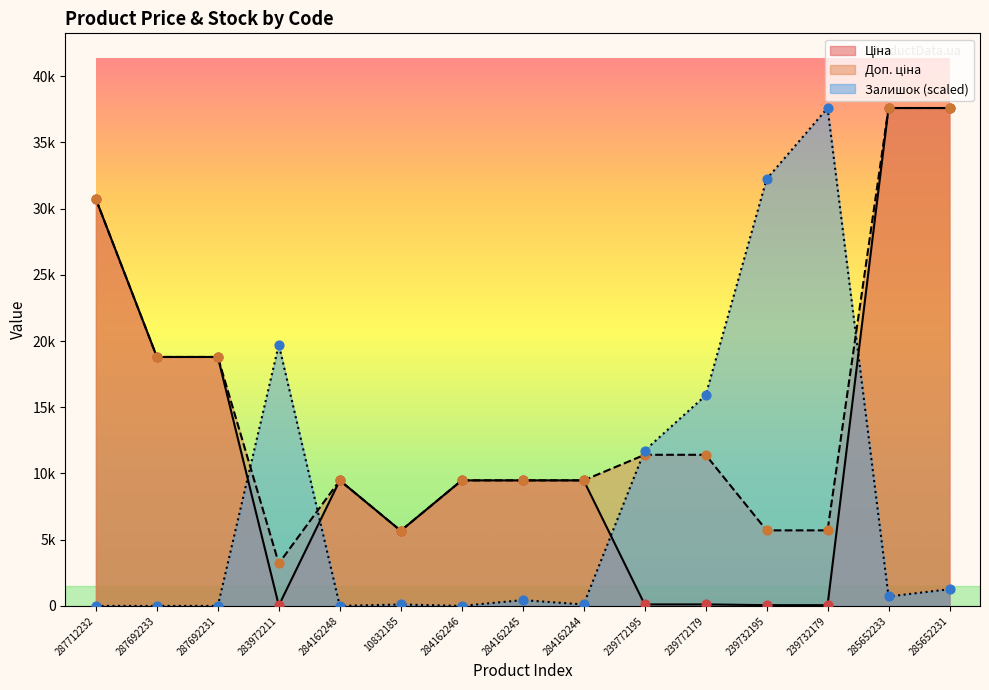

Is the value of Ціна at 287692231 greater than the value of Доп. ціна at 284162246?

Yes